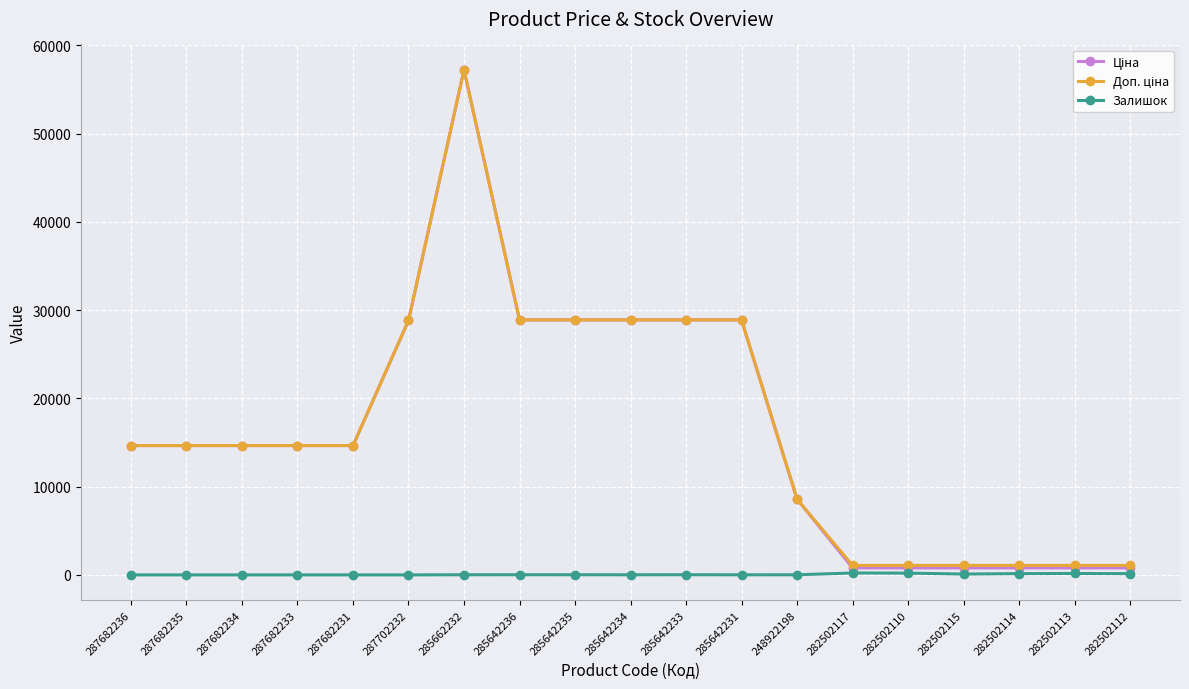

At which category is the sum across all series the highest?

285662232